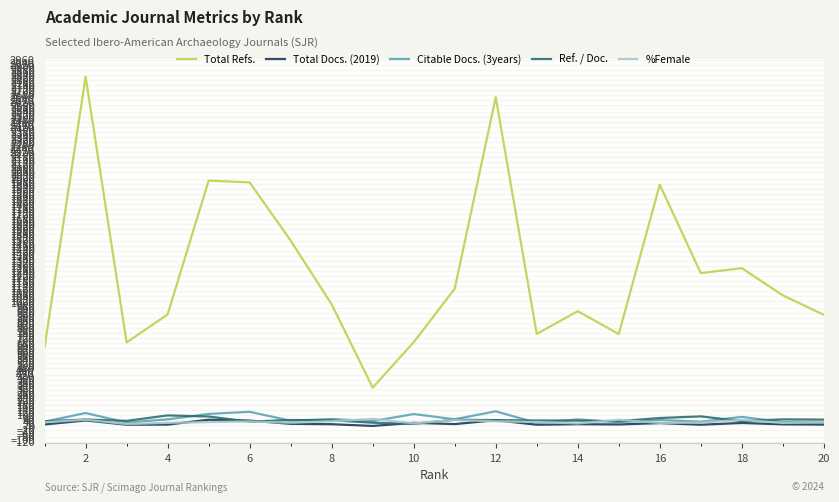

Which series has the largest total across all categories?

Total Refs.